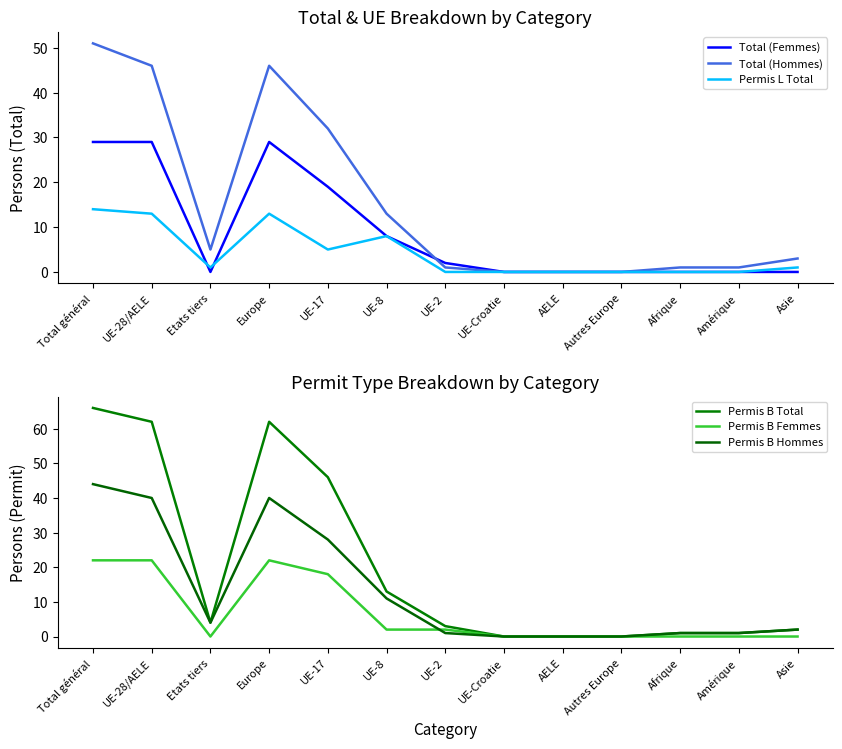

Is it true that Permis L Total equals -7 at AELE?

False